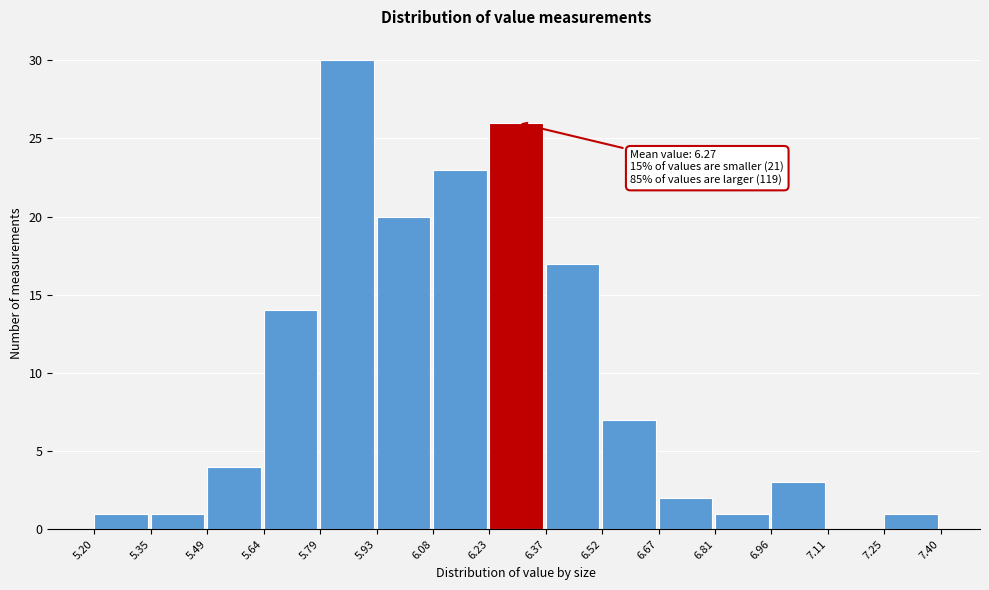

Which range on the x-axis has the tallest bar?

5.79 to 5.93